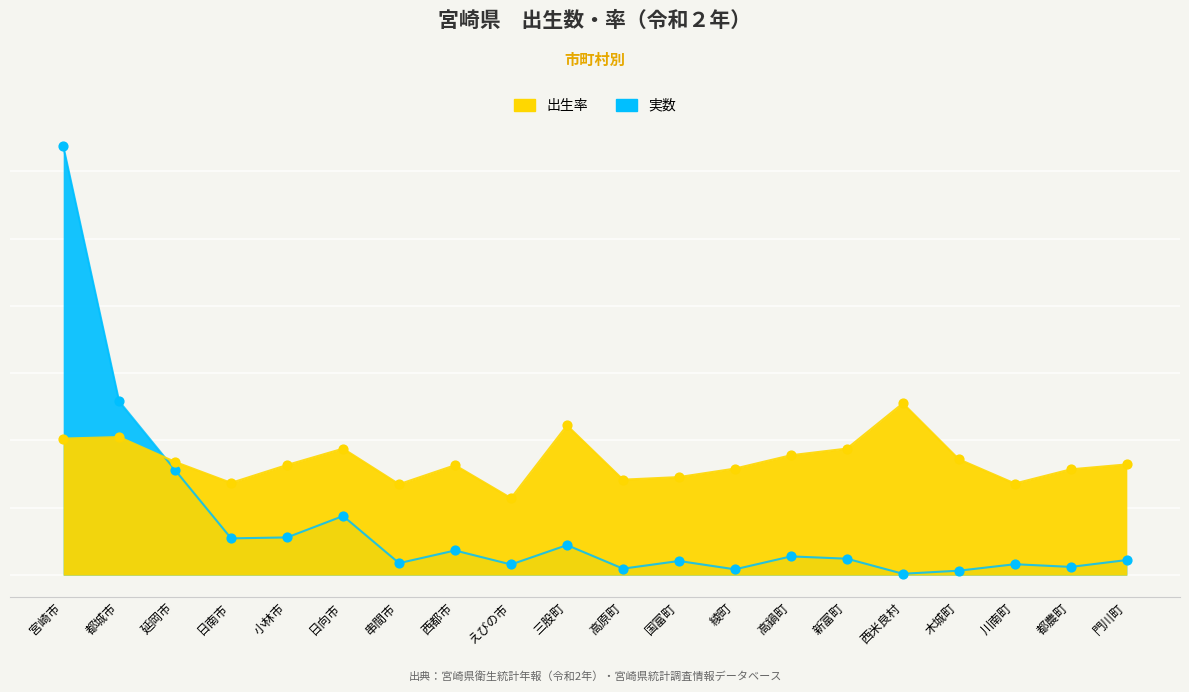

At which category is the sum across all series the highest?

宮崎市